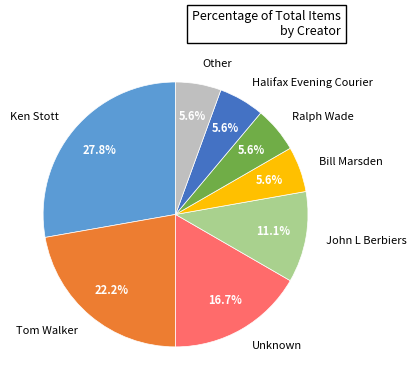

The Other slice represents 6% of the pie. True or false?

True